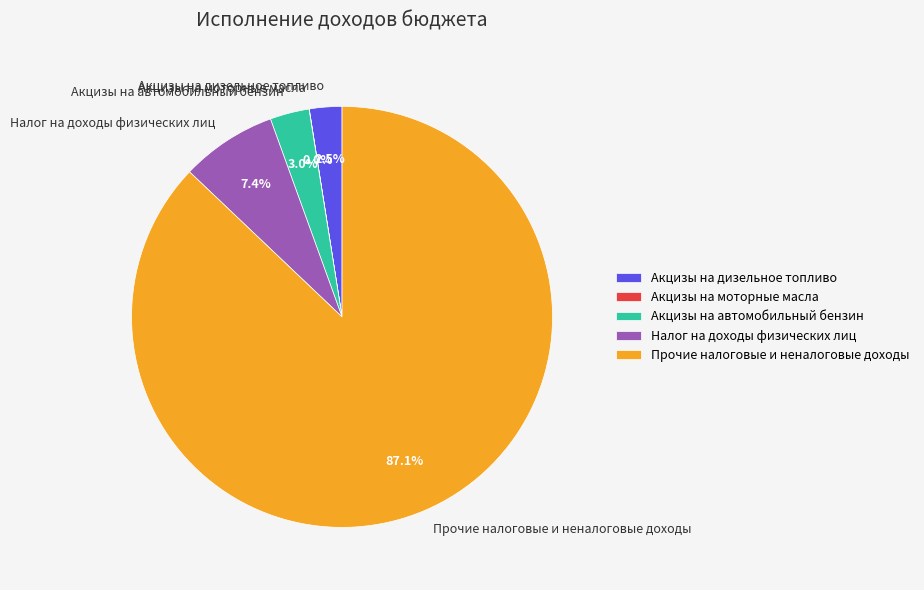

True or false: Прочие налоговые и неналоговые доходы accounts for 87% of the total.

True